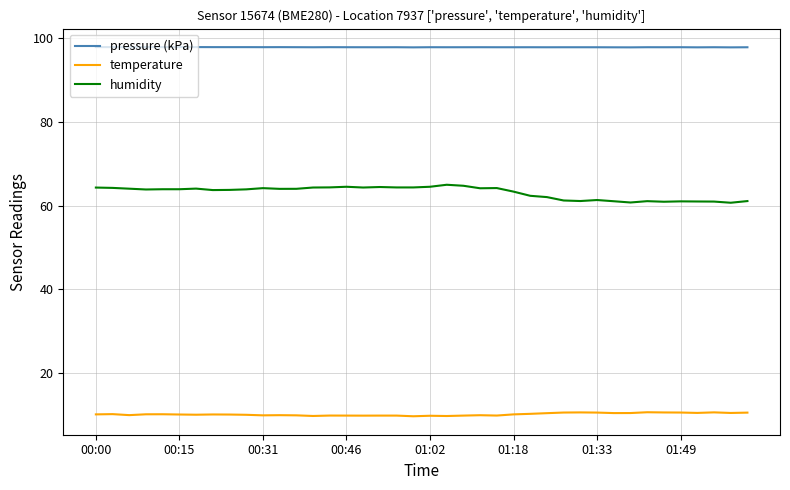

True or false: temperature and humidity intersect in this chart.

False